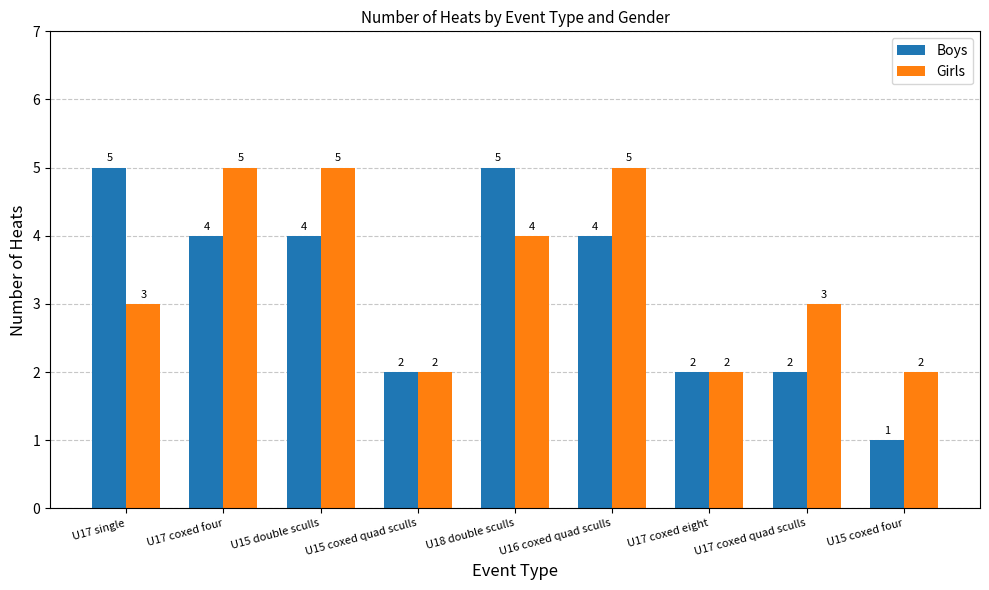

What is the sum of all Girls values?

31